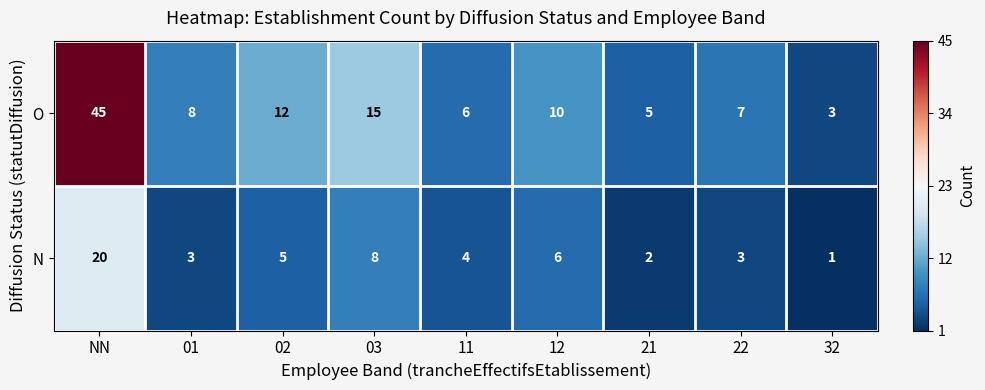

List the series in order of their overall mean, highest first.

O, N